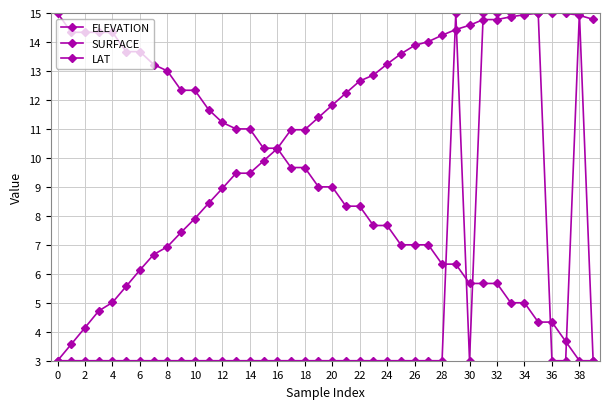

Is this an area chart (filled region under the line)?

No